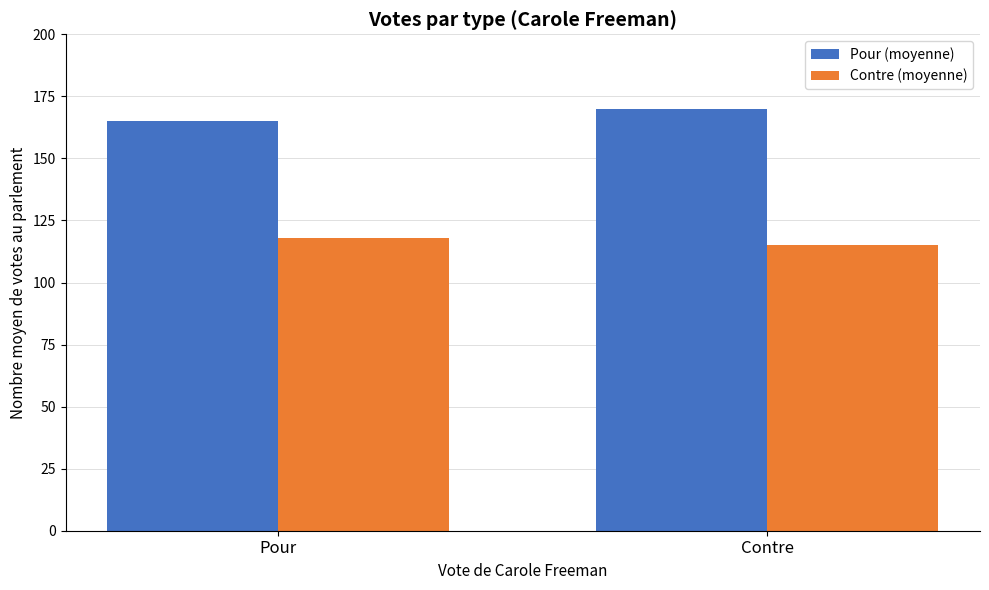

What is the label of the 2nd bar from the left?

Contre